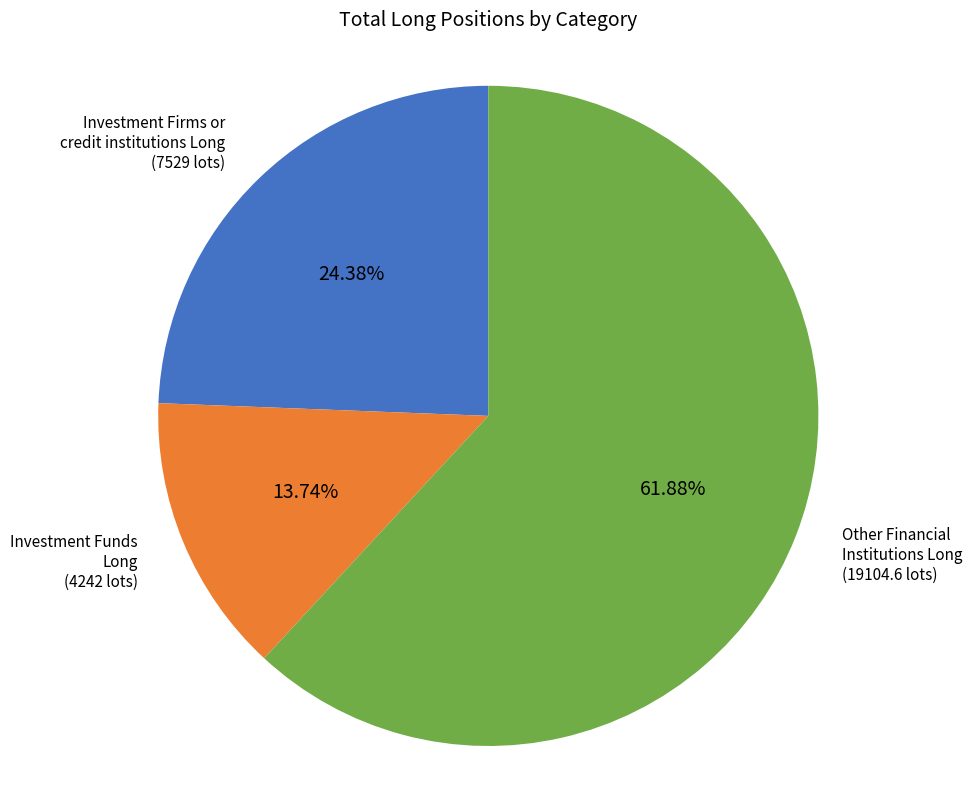

How many slices are in this pie chart?

3